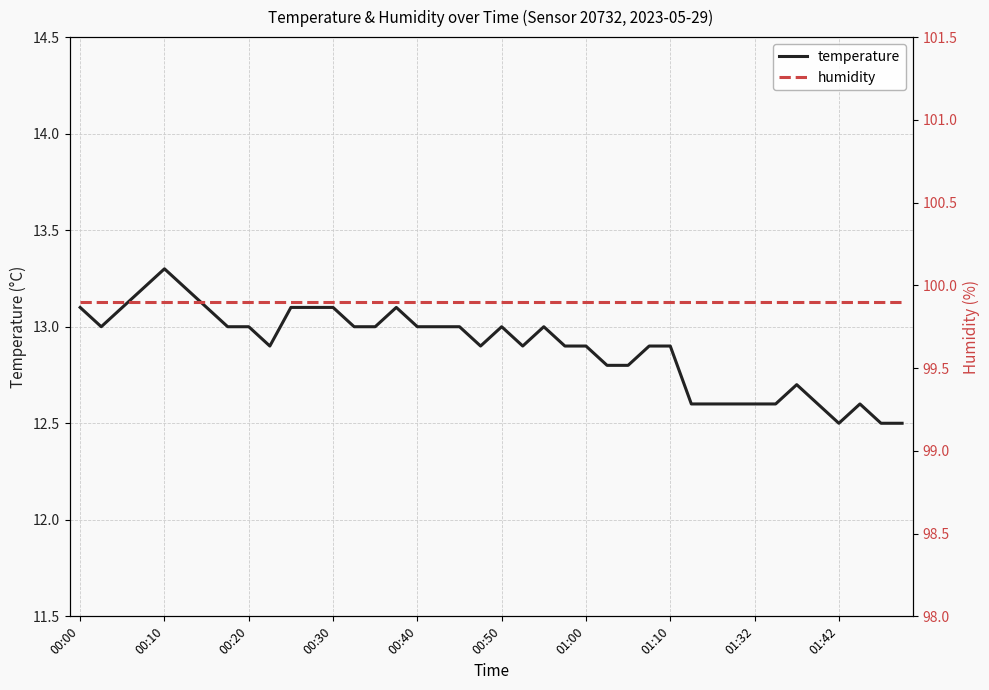

Count the temperature values in the range 12 to 13.

30